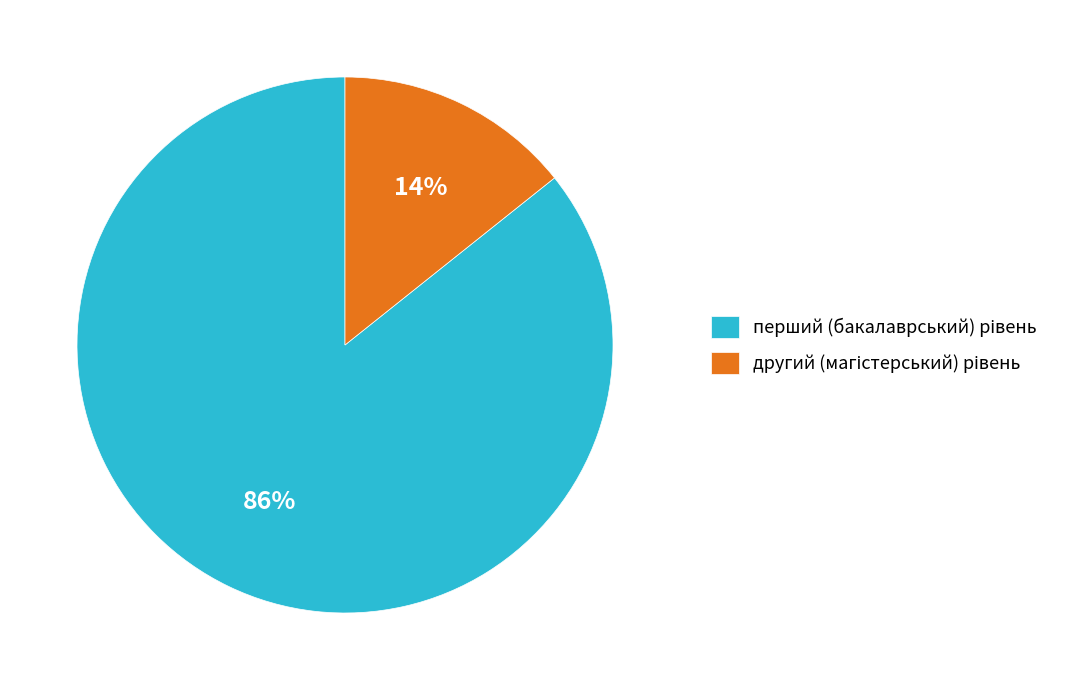

To the nearest percent, what is the average slice percentage?

50%